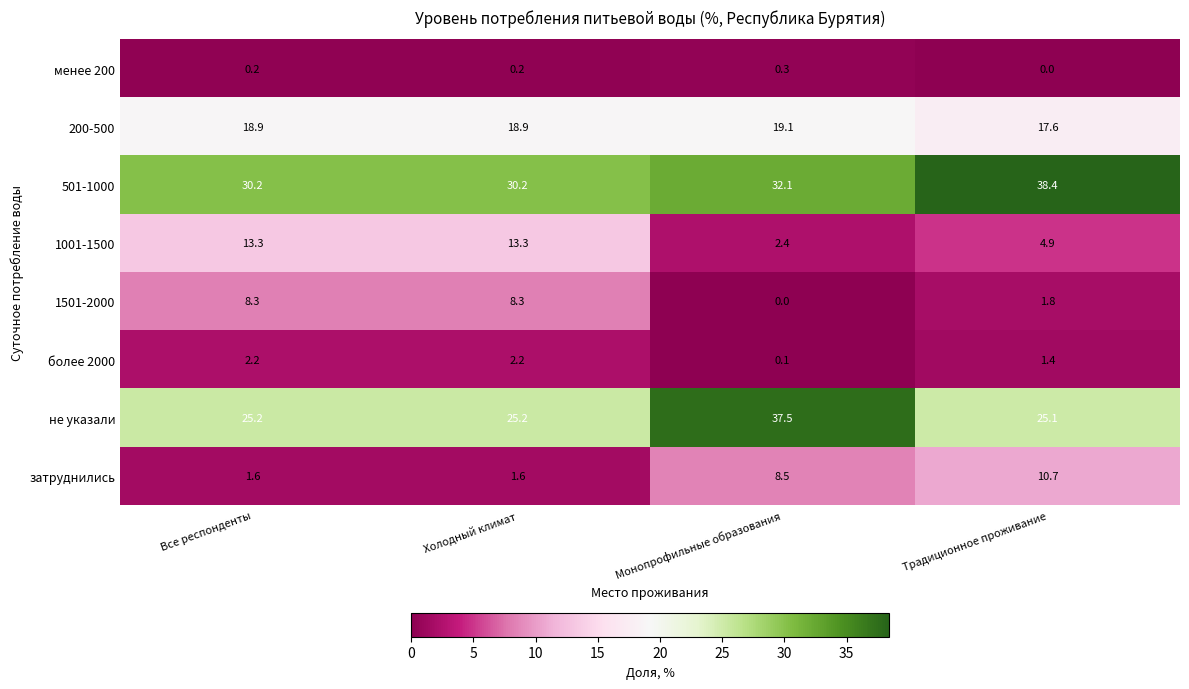

Rank the series at Холодный климат from highest to lowest value.

501-1000, не указали, 200-500, 1001-1500, 1501-2000, более 2000, затруднились, менее 200